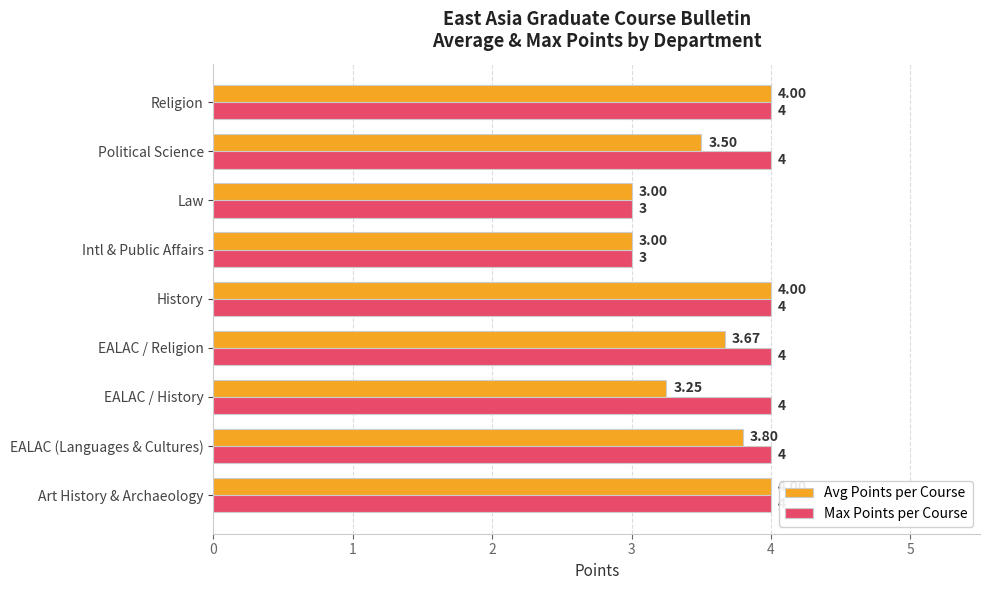

Which series changed the most between EALAC / Religion and Law?

Max Points per Course